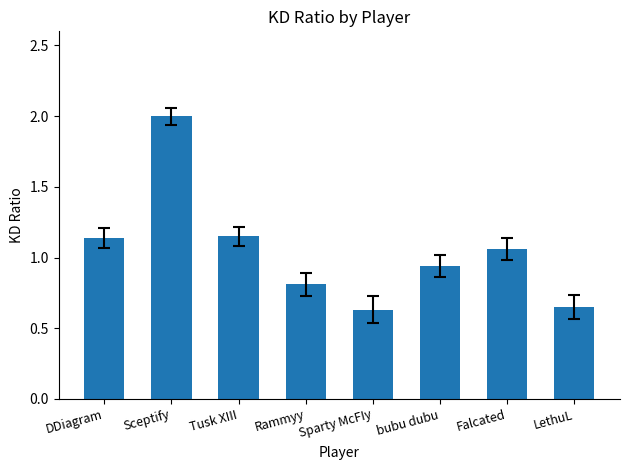

Are the bars horizontal?

No